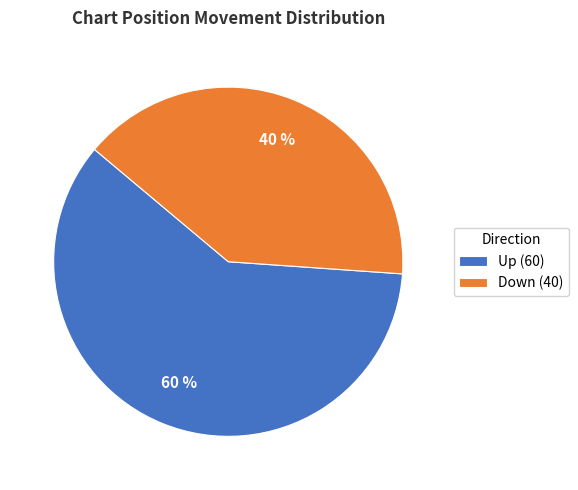

To the nearest percent, what is the difference between the Down (40) and Up (60) slice percentages?

20%